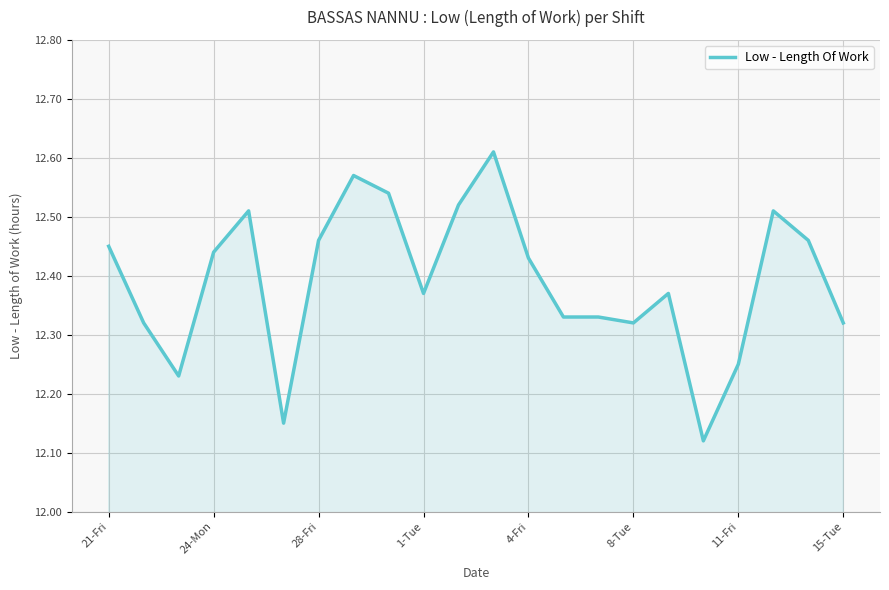

What is the difference between the maximum and minimum values?

0.5